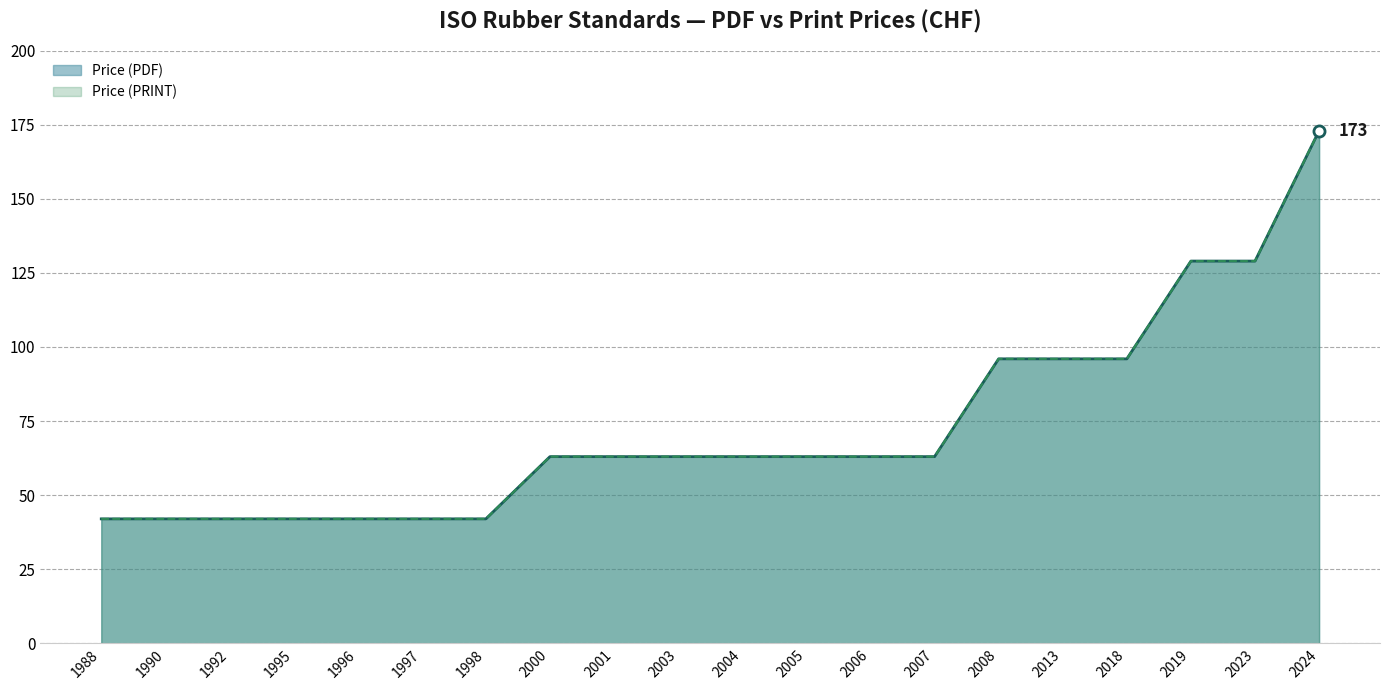

Where is Price (PRINT) nearest to the value 107?

2008